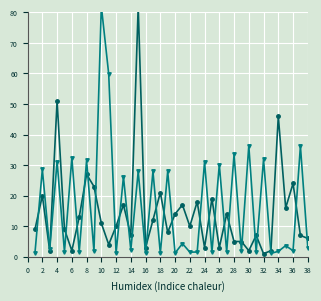

True or false: Lager/Stock has more than 2 points higher than both neighbors.

True